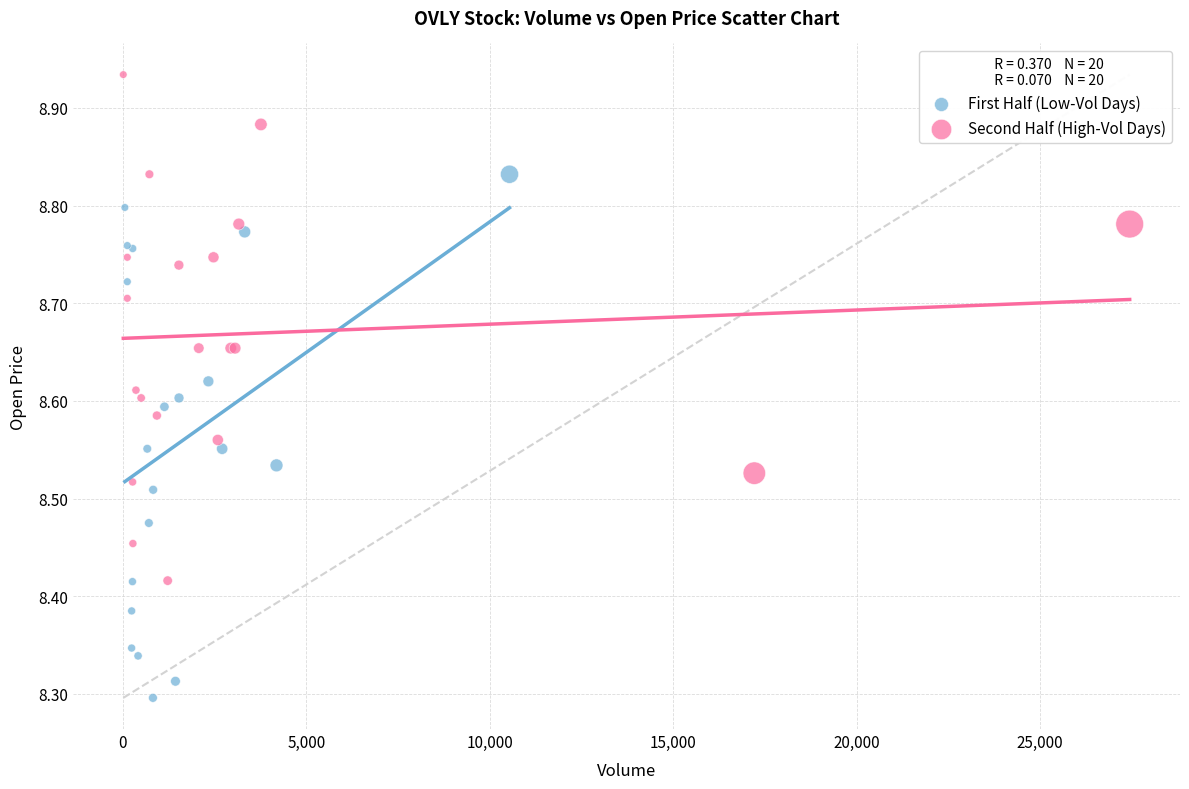

Which series reaches the maximum Y coordinate?

Second Half (High-Vol Days)